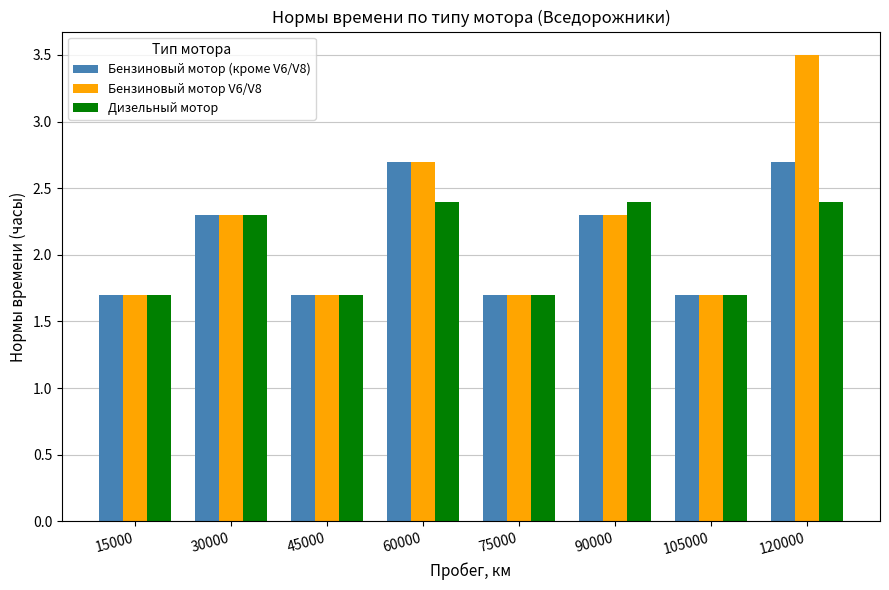

Count the Бензиновый мотор (кроме V6/V8) values in the range 1 to 2.

4